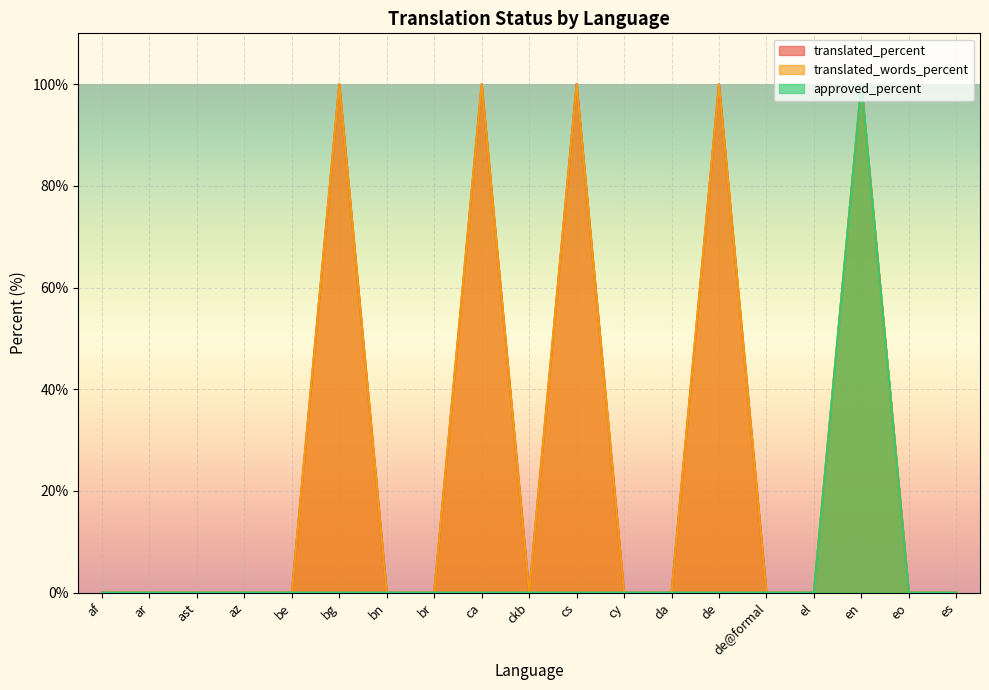

How many interior local peaks does the approved_percent series have?

1